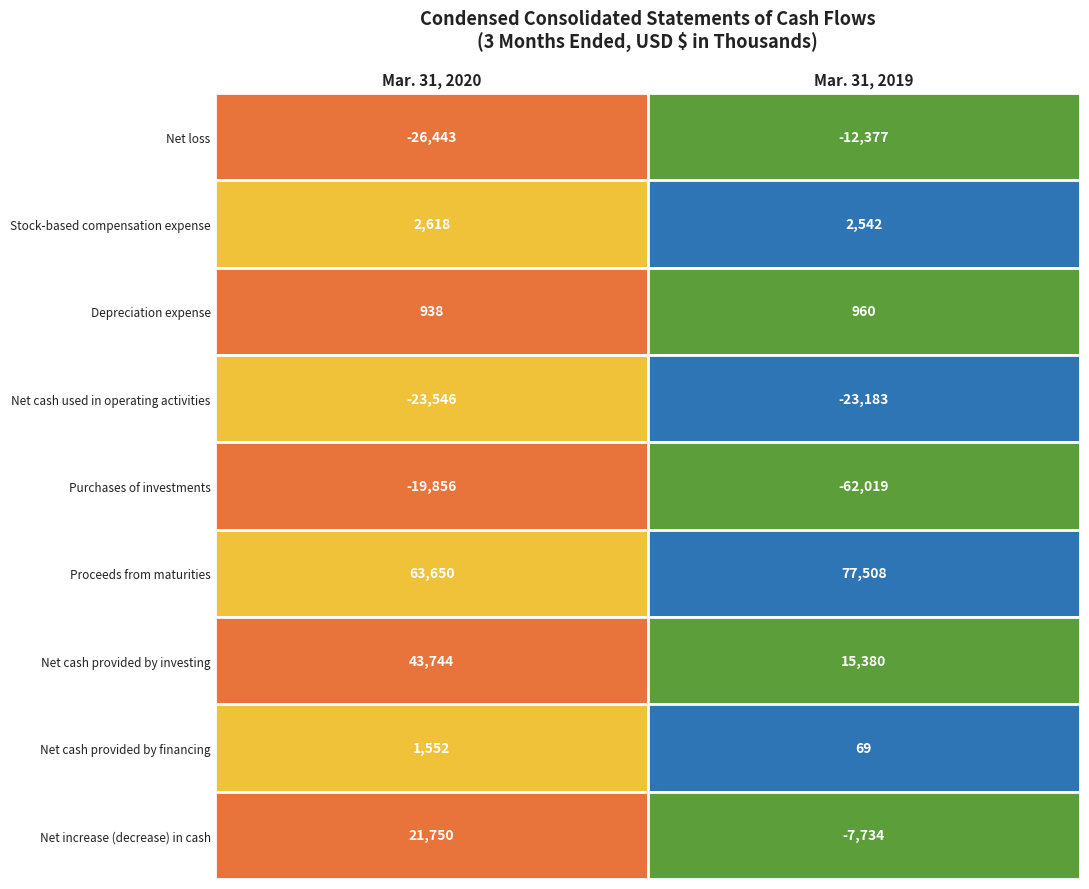

What is the maximum value for Net loss?

-12377